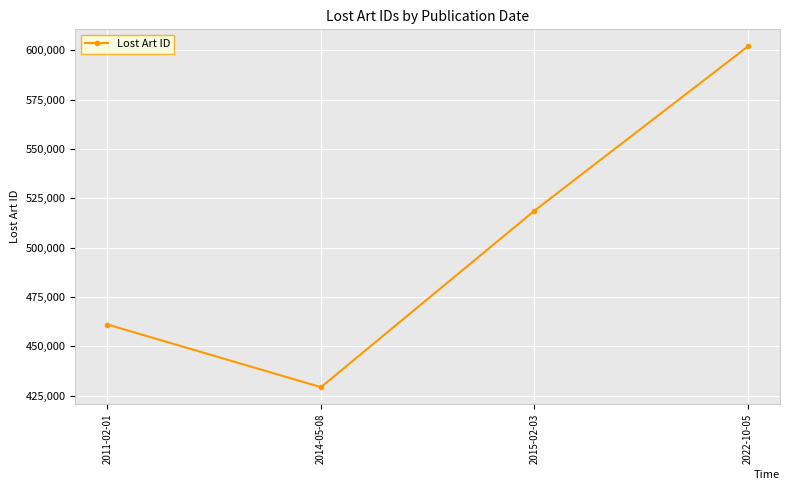

Reading right to left, extract all data points from this chart.

2022-10-05=602017	2015-02-03=518695	2014-05-08=429245	2011-02-01=461013